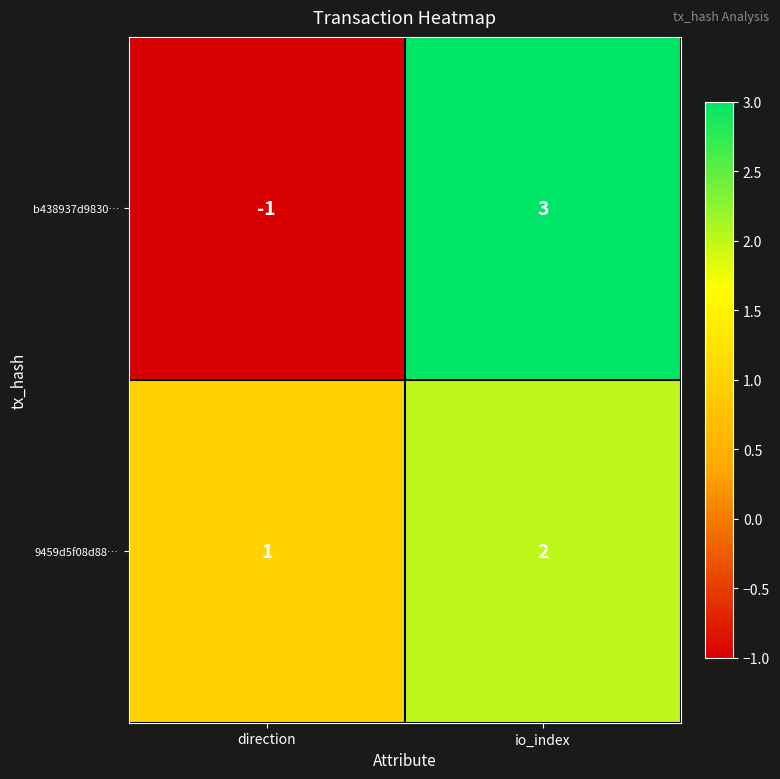

True or false: 9459d5f08d88… has a value of 3 at io_index.

False